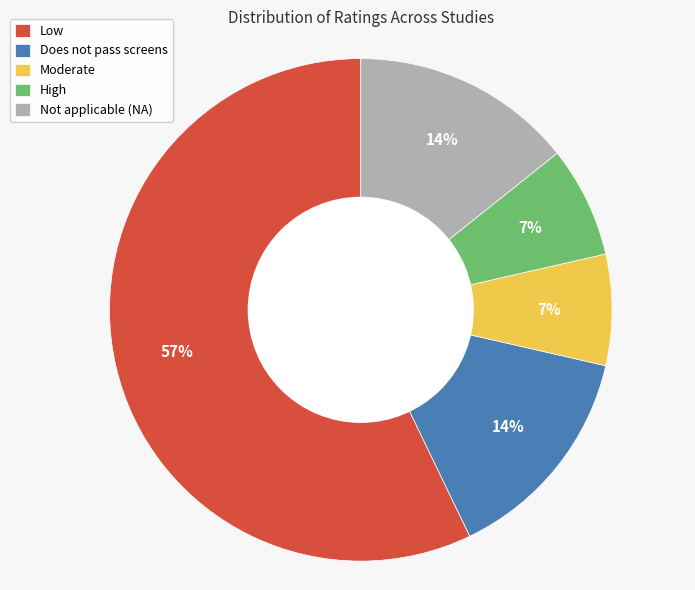

Do Does not pass screens and High together represent more than half of the pie?

No